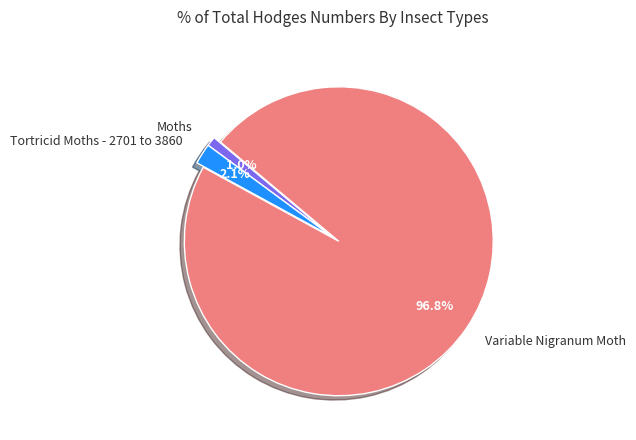

Combined, what portion of the pie is Moths and Variable Nigranum Moth?

97.9%